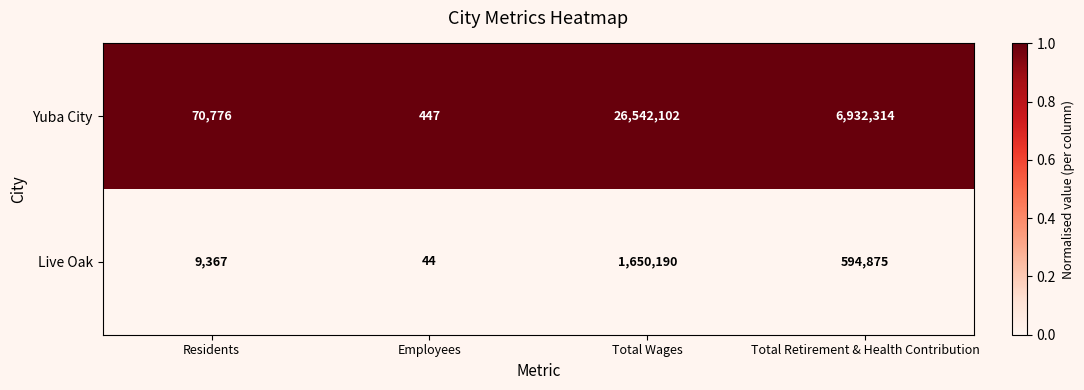

Which series has the largest total across all categories?

Yuba City